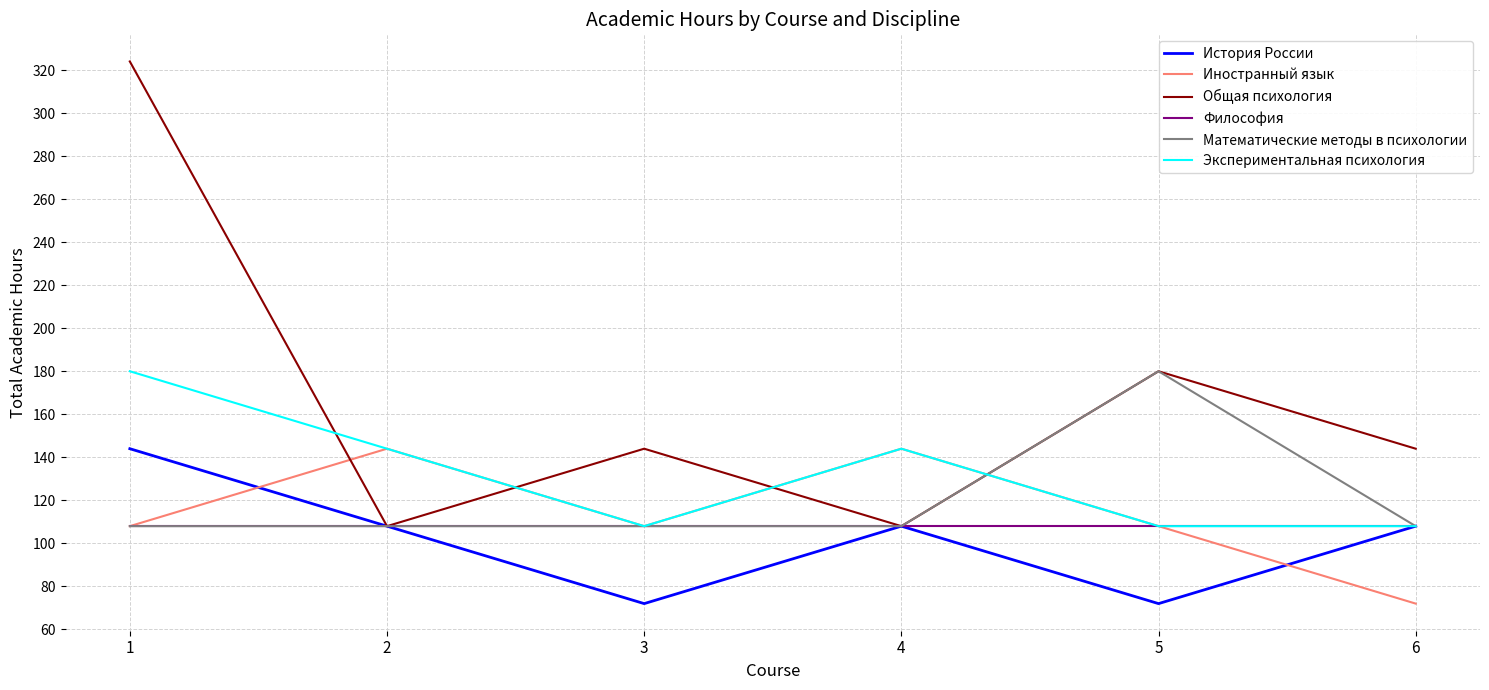

Is it true that Иностранный язык equals 72 at 6?

True